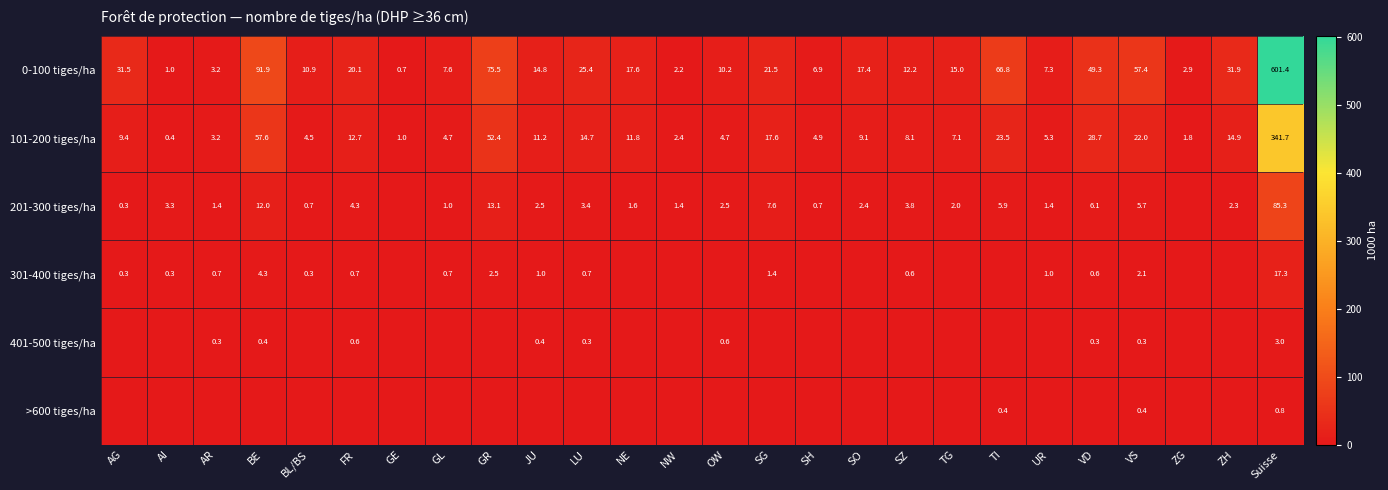

Which category has the lowest value in the 101-200 tiges/ha series?

AI